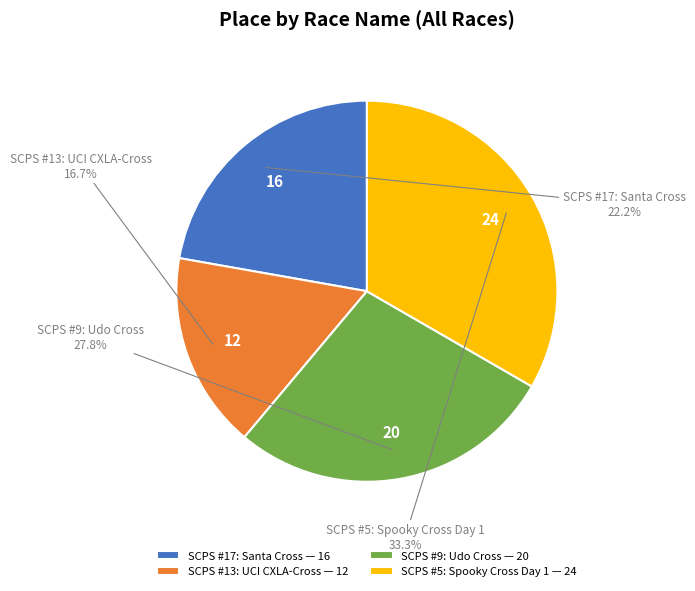

True or false: SCPS #9: Udo Cross accounts for 28% of the total.

True